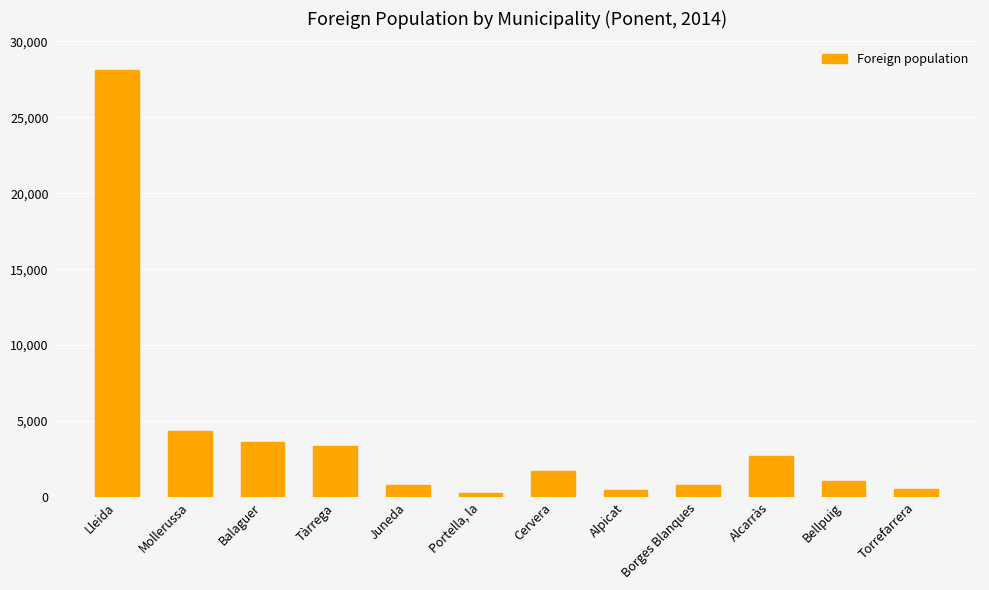

What is the value of the 12th bar from the left?

543